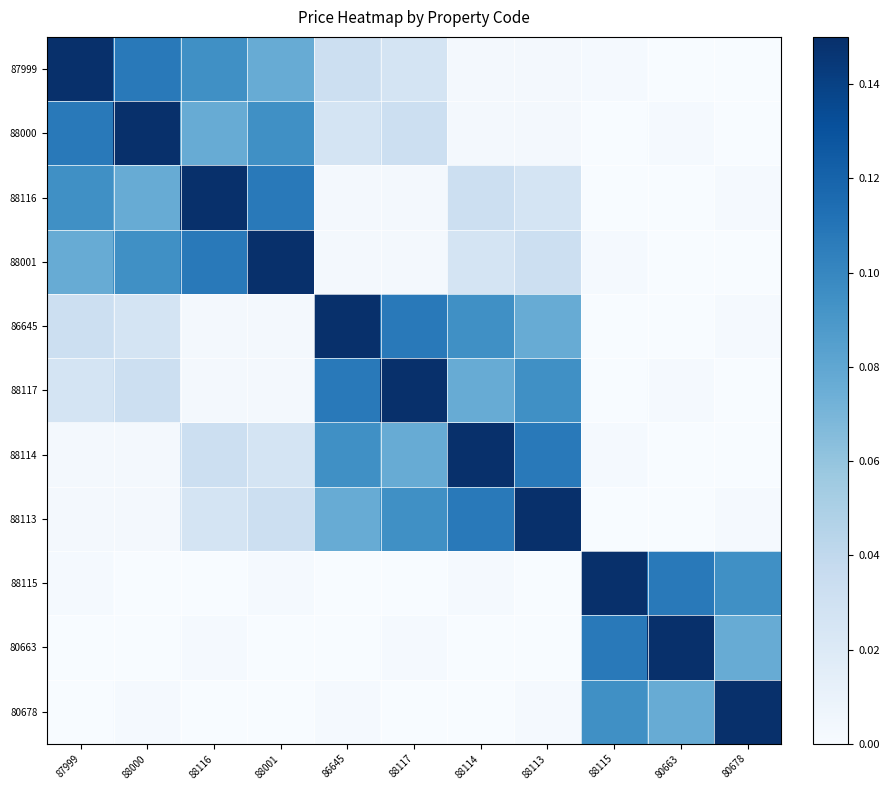

What is the spread (max minus min) of values at 88117?

0.1